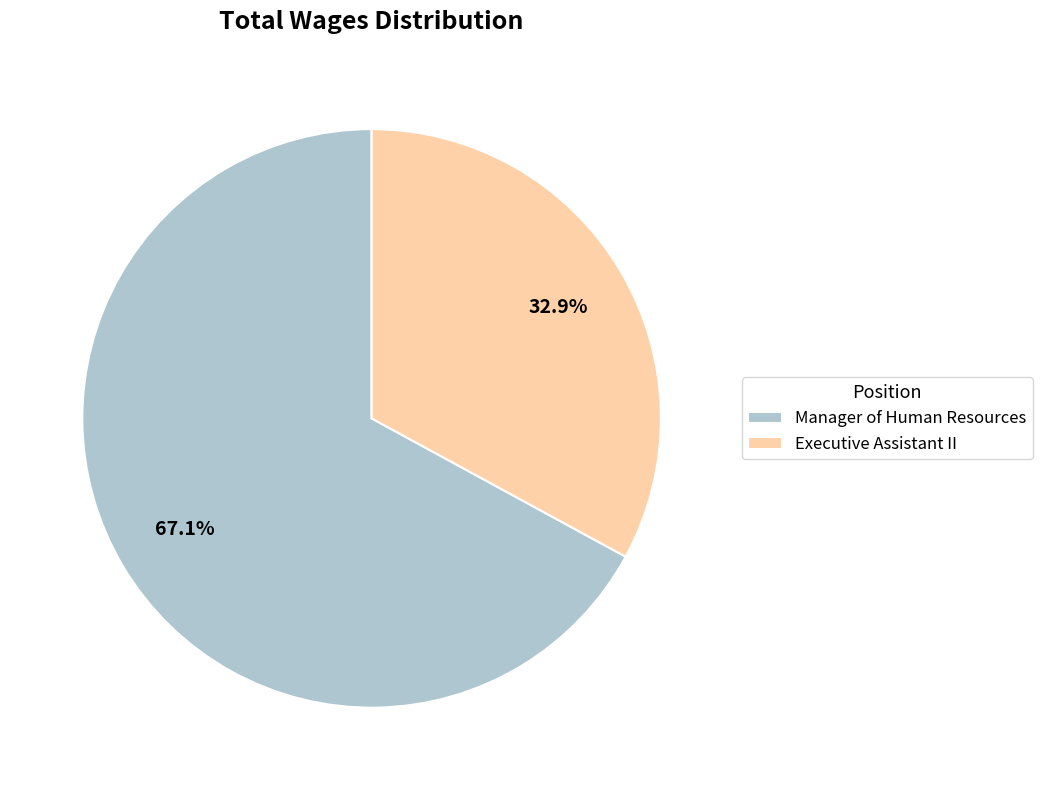

What percentage is the Executive Assistant II slice, to the nearest percent?

33%